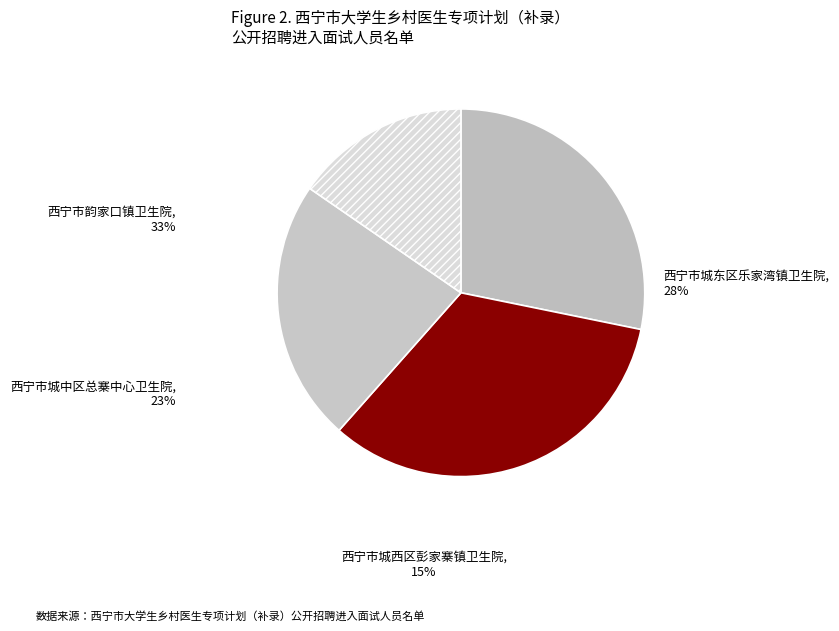

Combined, do 西宁市城东区乐家湾镇卫生院 and 西宁市韵家口镇卫生院 account for over 50%?

Yes